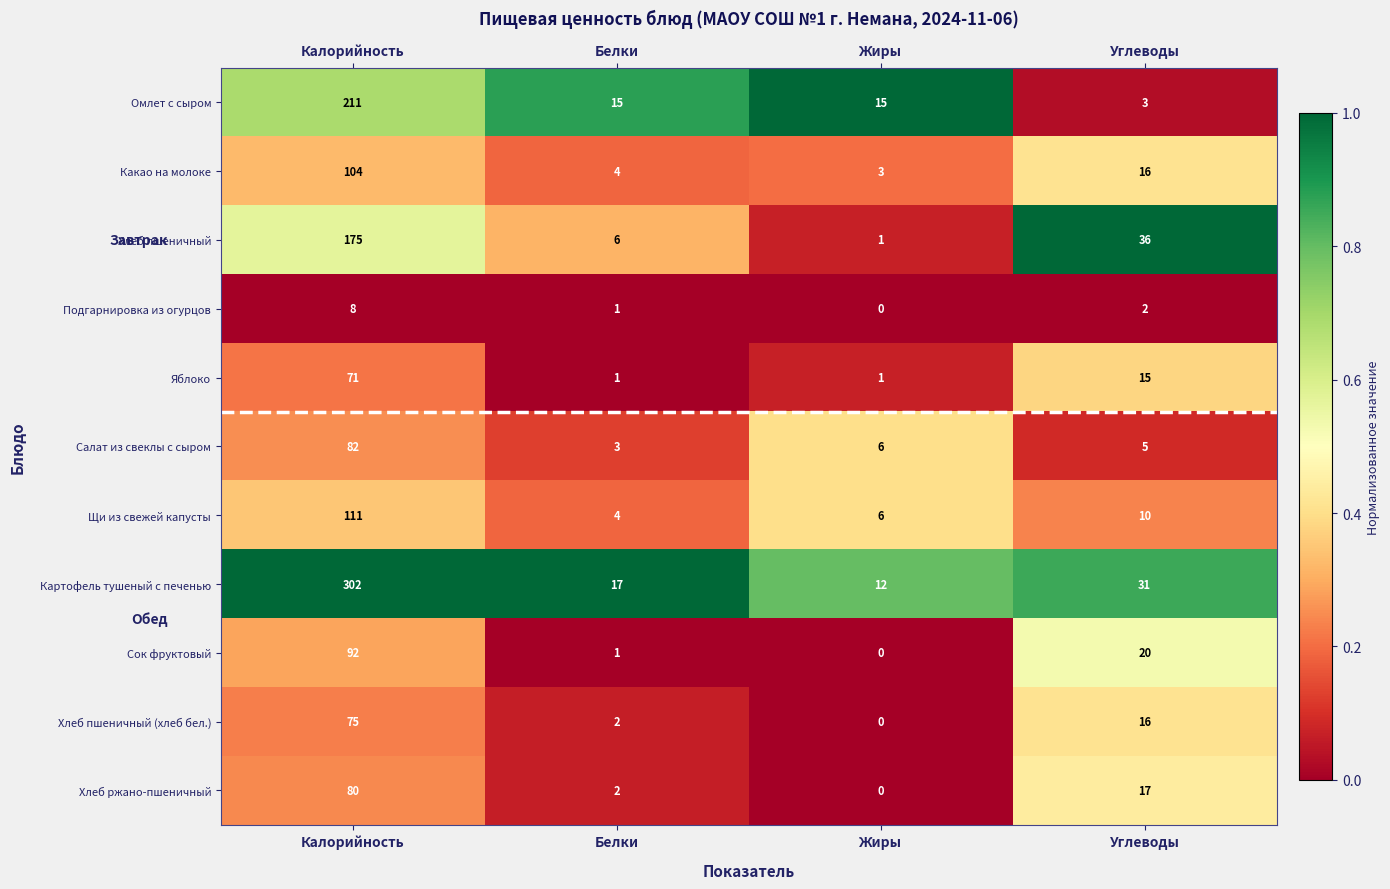

Which series changed the most between Белки and Углеводы?

Хлеб пшеничный